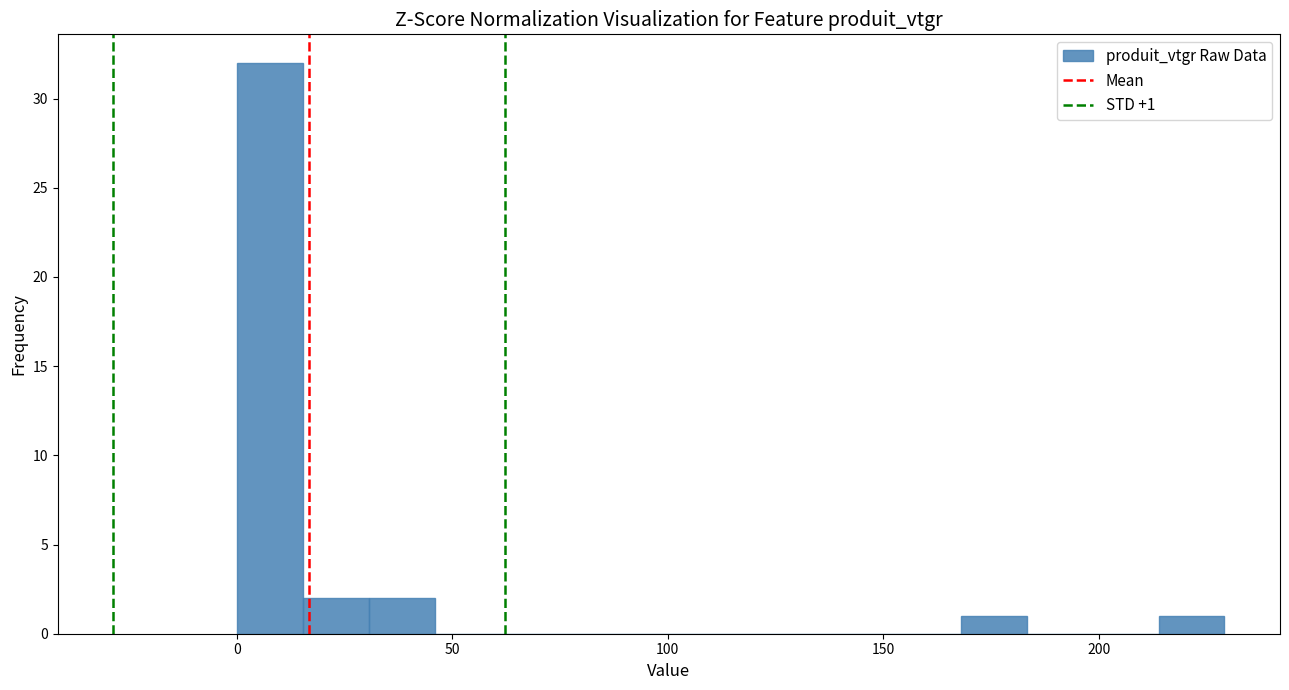

Around what value on the x-axis is the tallest bar? Give the approximate position of its centre, as read against the axis.

10